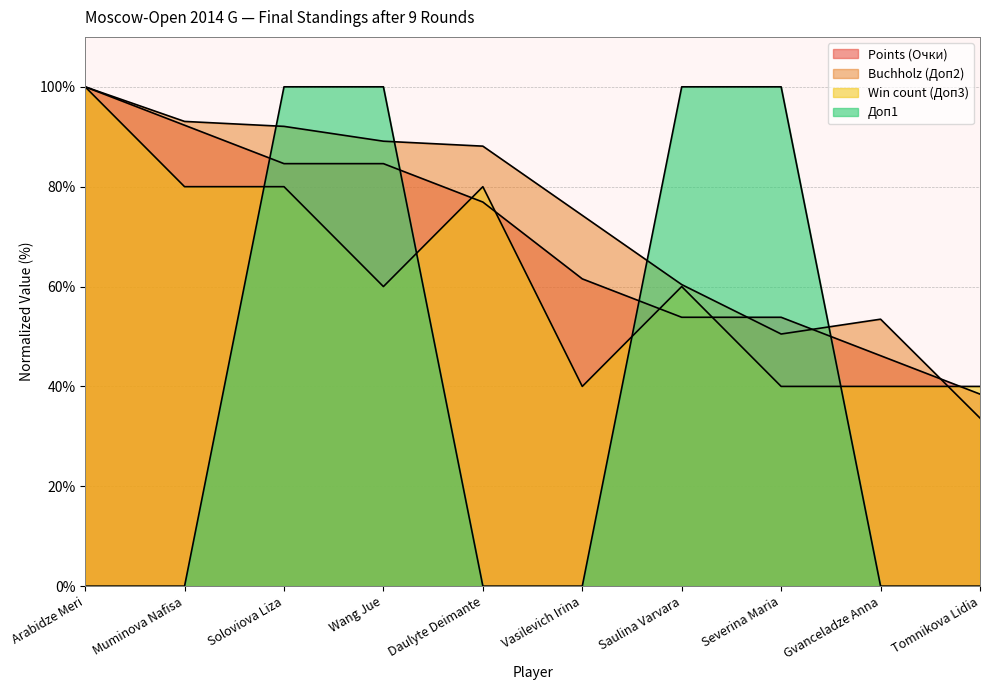

What is the sum of all Points (Очки) values?

692.3